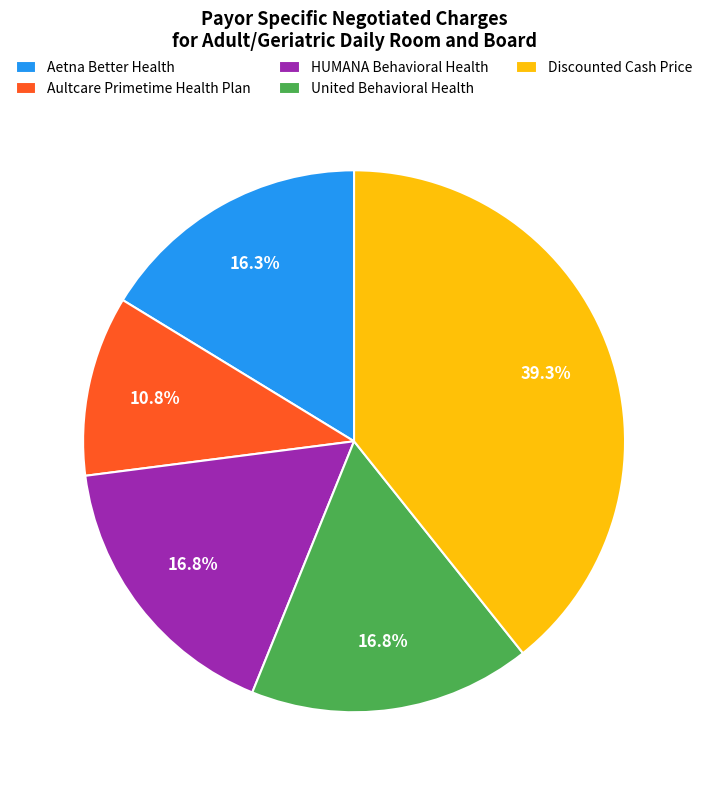

Does Discounted Cash Price account for over 50% of the chart?

No